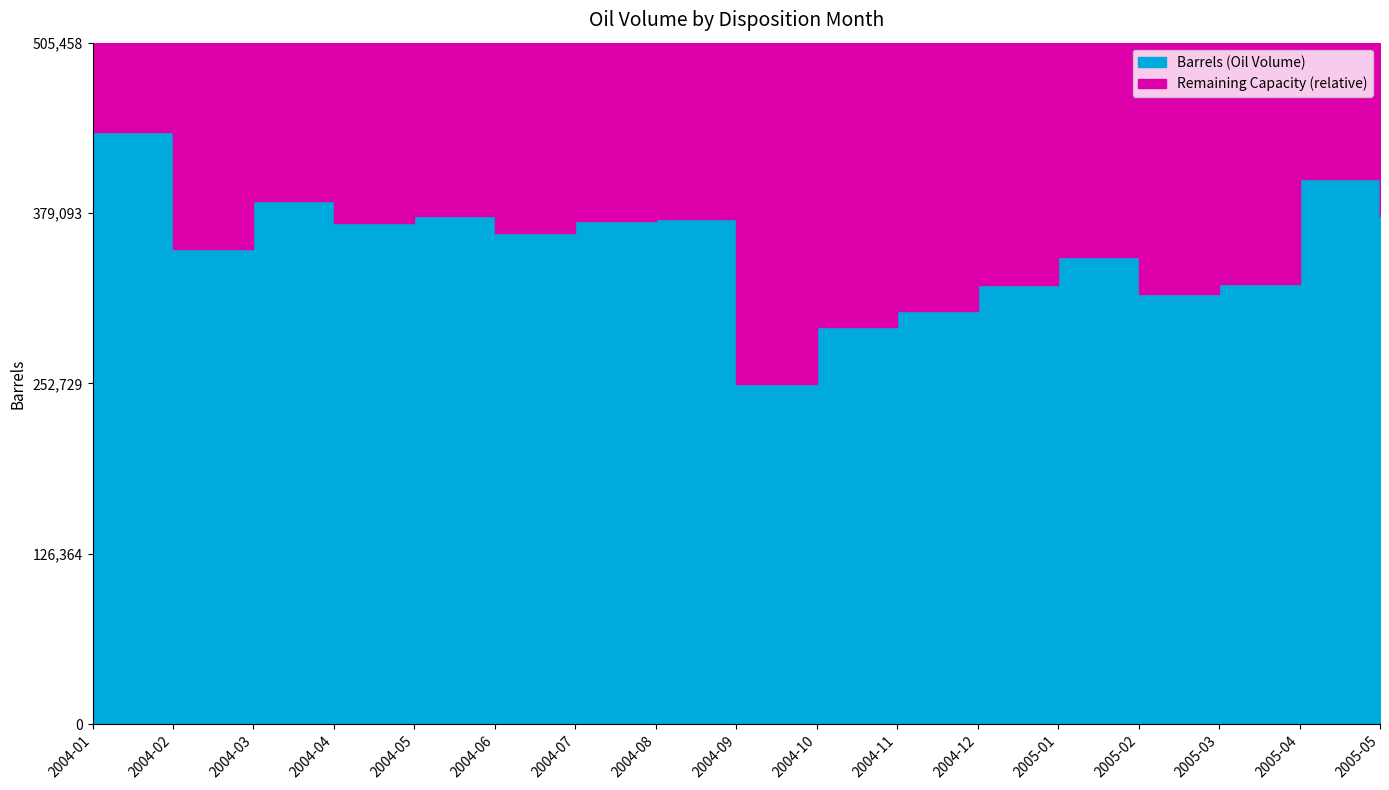

Where does the data first go above 364373?

2004-01